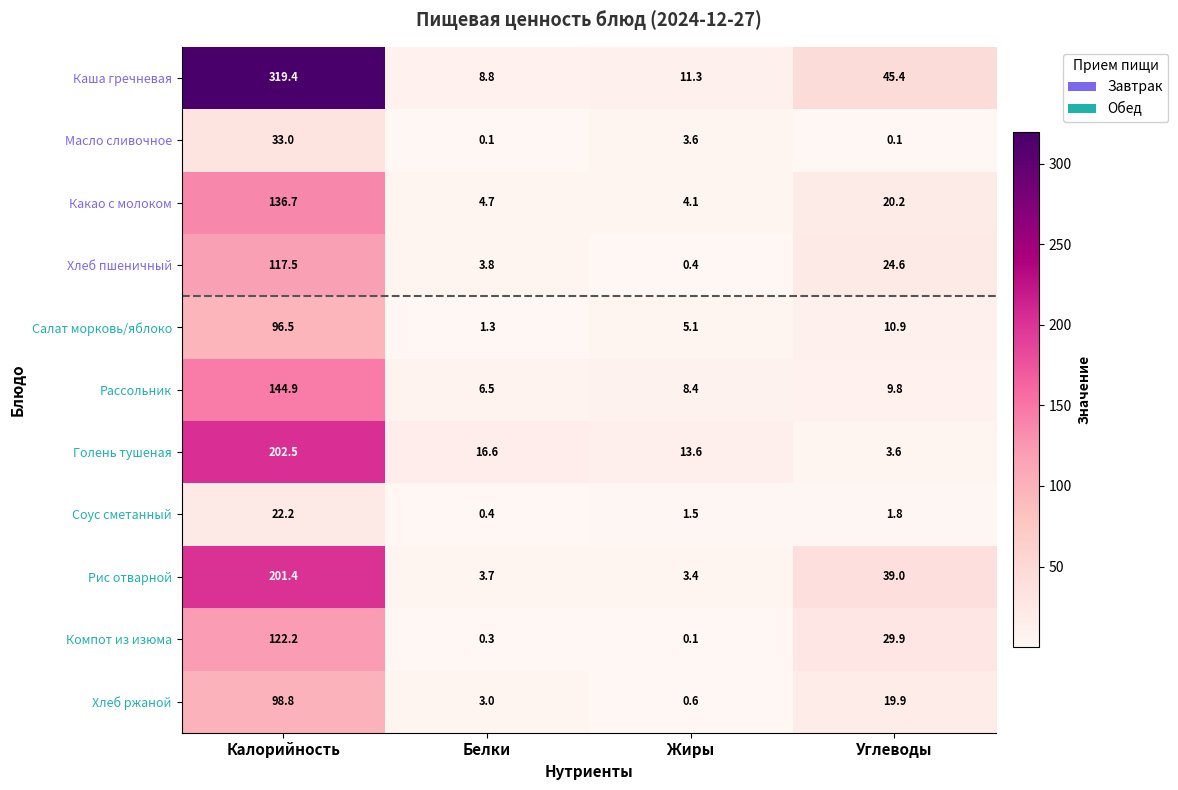

At how many categories does at least one series exceed 123?

1